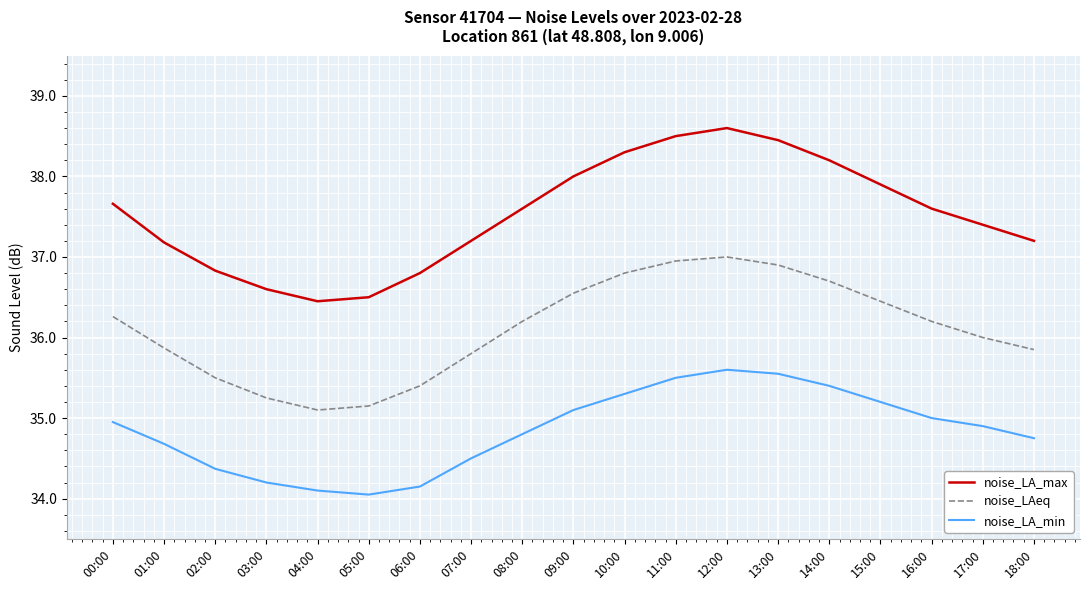

What is the maximum value shown in the chart?

38.6